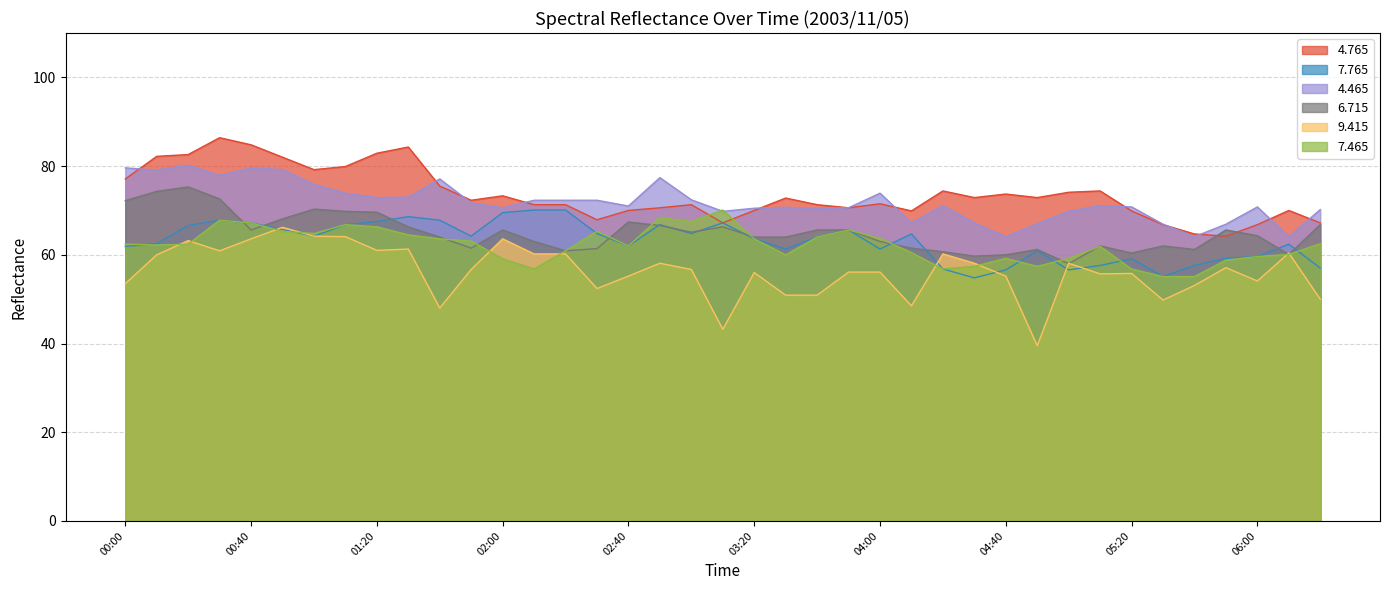

Reading right to left, extract all data points from this chart.

4.765: 06:20=67.2	06:10=70.0	06:00=66.8	05:50=64.2	05:40=64.7	05:30=66.8	05:20=69.9	05:10=74.4	05:00=74.1	04:50=72.9	04:40=73.7	04:30=72.9	04:20=74.4	04:10=69.9	04:00=71.5	03:50=70.6	03:40=71.3	03:30=72.8	03:20=70.0	03:10=67.2	03:00=71.3	02:50=70.6	02:40=70.0	02:30=67.9	02:20=71.3	02:10=71.3	02:00=73.3	01:50=72.3	01:40=75.5	01:30=84.3	01:20=82.9	01:10=79.9	01:00=79.2	00:50=82.0	00:40=84.8	00:30=86.4	00:20=82.6	00:10=82.2	00:00=77.1
7.765: 06:20=57.0	06:10=62.4	06:00=59.6	05:50=59.2	05:40=57.6	05:30=55.1	05:20=59.1	05:10=57.6	05:00=56.6	04:50=60.9	04:40=56.6	04:30=54.8	04:20=56.8	04:10=64.7	04:00=61.3	03:50=65.6	03:40=64.0	03:30=61.3	03:20=63.6	03:10=67.2	03:00=64.8	02:50=66.8	02:40=62.0	02:30=64.8	02:20=70.1	02:10=70.1	02:00=69.5	01:50=64.2	01:40=67.8	01:30=68.6	01:20=67.5	01:10=66.8	01:00=64.2	00:50=65.7	00:40=67.2	00:30=67.8	00:20=66.6	00:10=62.5	00:00=61.9
4.465: 06:20=70.2	06:10=64.1	06:00=70.8	05:50=66.9	05:40=64.1	05:30=66.9	05:20=70.8	05:10=71.1	05:00=69.8	04:50=67.0	04:40=64.1	04:30=67.2	04:20=71.1	04:10=67.2	04:00=73.9	03:50=70.6	03:40=70.5	03:30=70.7	03:20=70.5	03:10=69.8	03:00=72.4	02:50=77.4	02:40=71.0	02:30=72.3	02:20=72.3	02:10=72.3	02:00=70.6	01:50=71.7	01:40=77.1	01:30=73.0	01:20=72.9	01:10=73.9	01:00=75.9	00:50=79.2	00:40=79.6	00:30=77.9	00:20=80.2	00:10=79.1	00:00=79.6
6.715: 06:20=66.8	06:10=60.1	06:00=64.3	05:50=65.6	05:40=61.2	05:30=62.0	05:20=60.4	05:10=62.0	05:00=58.0	04:50=61.2	04:40=60.0	04:30=59.7	04:20=60.7	04:10=61.5	04:00=63.0	03:50=65.6	03:40=65.6	03:30=64.0	03:20=64.0	03:10=66.3	03:00=65.1	02:50=66.6	02:40=67.4	02:30=61.4	02:20=60.9	02:10=63.0	02:00=65.6	01:50=61.5	01:40=64.0	01:30=66.3	01:20=69.6	01:10=69.8	01:00=70.3	00:50=68.1	00:40=65.6	00:30=72.6	00:20=75.3	00:10=74.3	00:00=72.2
9.415: 06:20=50.0	06:10=60.4	06:00=54.1	05:50=57.1	05:40=53.1	05:30=49.8	05:20=55.8	05:10=55.7	05:00=58.1	04:50=39.5	04:40=55.2	04:30=58.1	04:20=60.2	04:10=48.5	04:00=56.1	03:50=56.1	03:40=50.9	03:30=50.9	03:20=56.0	03:10=43.2	03:00=56.7	02:50=58.1	02:40=55.2	02:30=52.4	02:20=60.2	02:10=60.2	02:00=63.6	01:50=56.7	01:40=48.0	01:30=61.3	01:20=61.0	01:10=64.1	01:00=64.2	00:50=66.2	00:40=63.6	00:30=60.9	00:20=63.2	00:10=60.0	00:00=53.5
7.465: 06:20=62.5	06:10=60.1	06:00=59.6	05:50=58.8	05:40=55.1	05:30=55.1	05:20=56.8	05:10=61.9	05:00=59.2	04:50=57.4	04:40=59.2	04:30=57.4	04:20=56.8	04:10=60.5	04:00=63.7	03:50=65.6	03:40=64.0	03:30=60.0	03:20=63.6	03:10=70.1	03:00=67.5	02:50=68.4	02:40=62.0	02:30=65.3	02:20=60.9	02:10=56.8	02:00=59.1	01:50=63.1	01:40=63.6	01:30=64.5	01:20=66.3	01:10=66.8	01:00=64.8	00:50=65.3	00:40=67.2	00:30=67.8	00:20=62.4	00:10=62.2	00:00=62.4